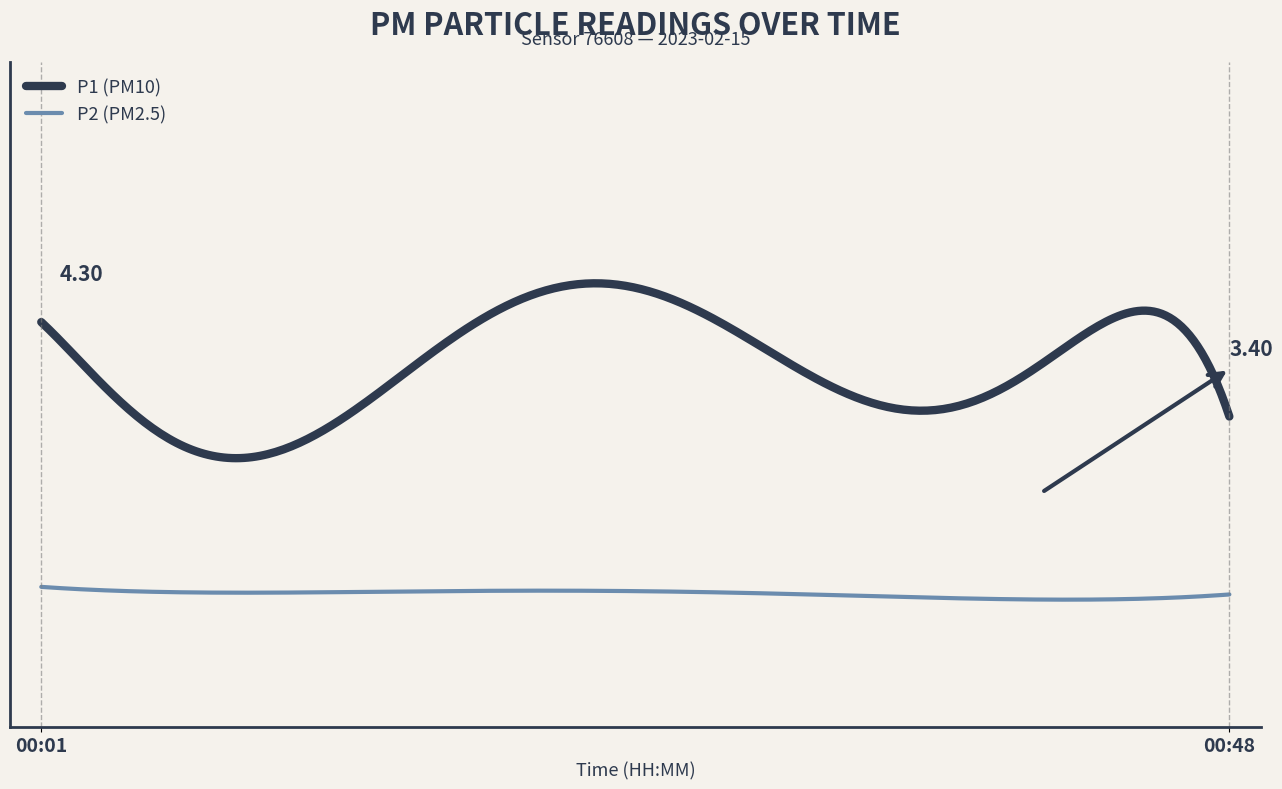

Is this an area chart (filled region under the line)?

No